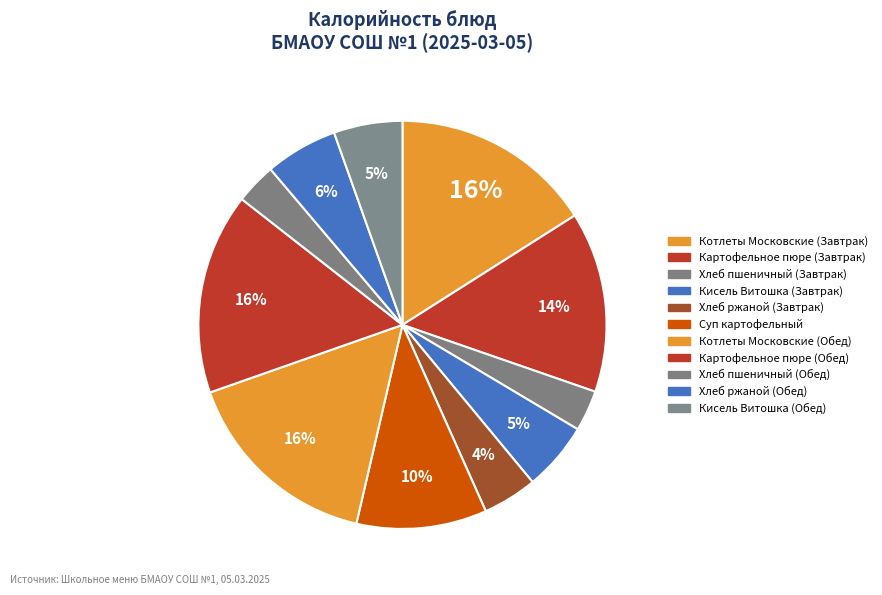

Count the number of slices in the pie.

11